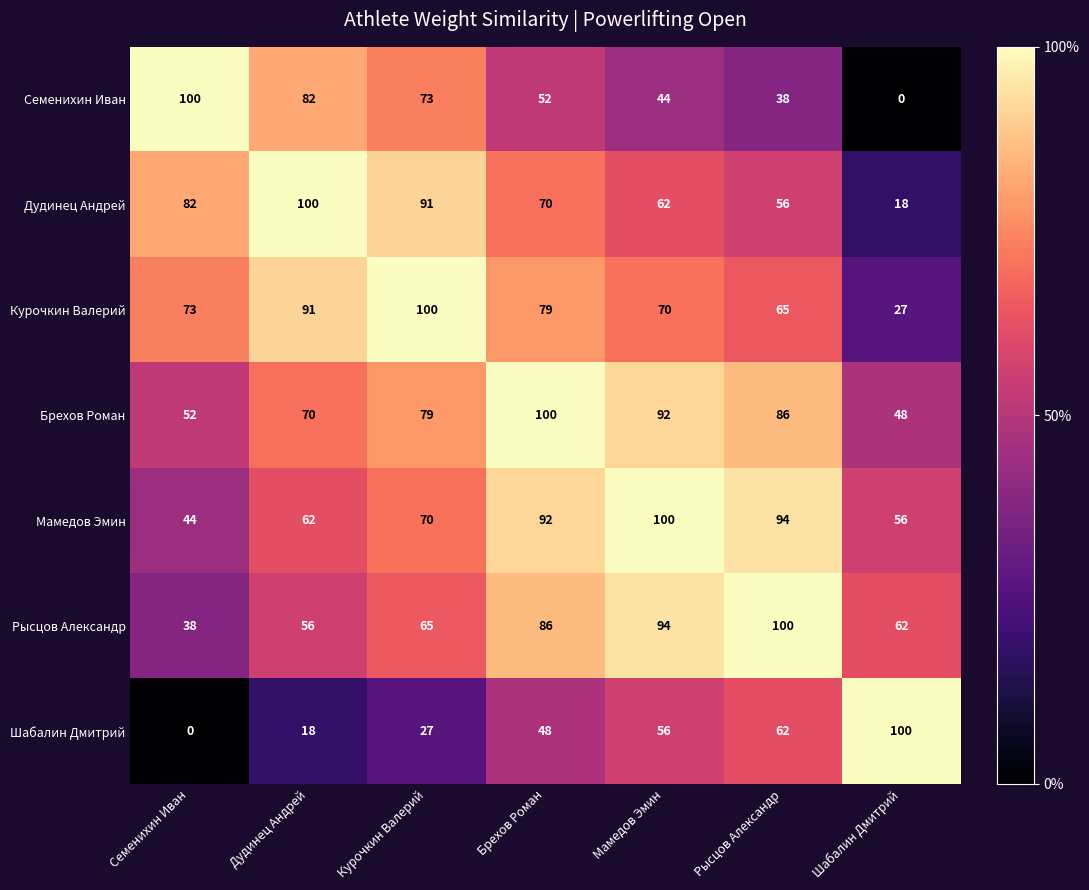

The value of Мамедов Эмин at Брехов Роман is 92. True or false?

True